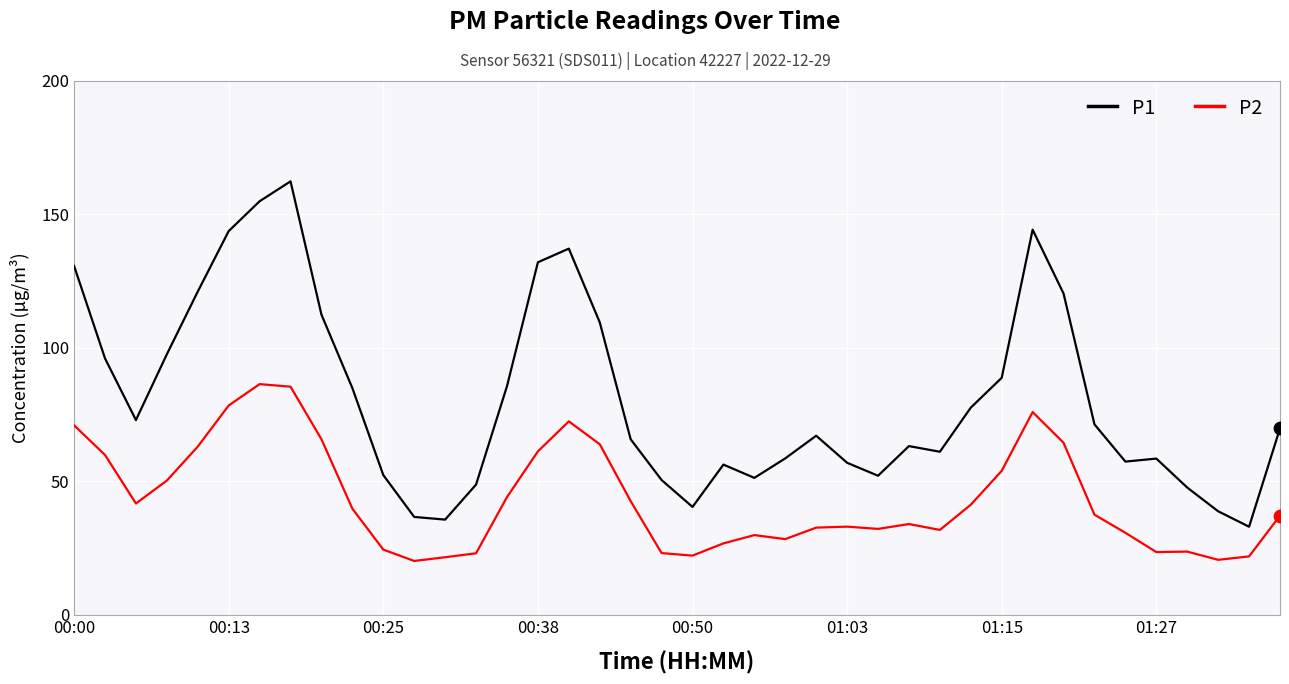

List the series in order of their peak value, lowest first.

P2, P1